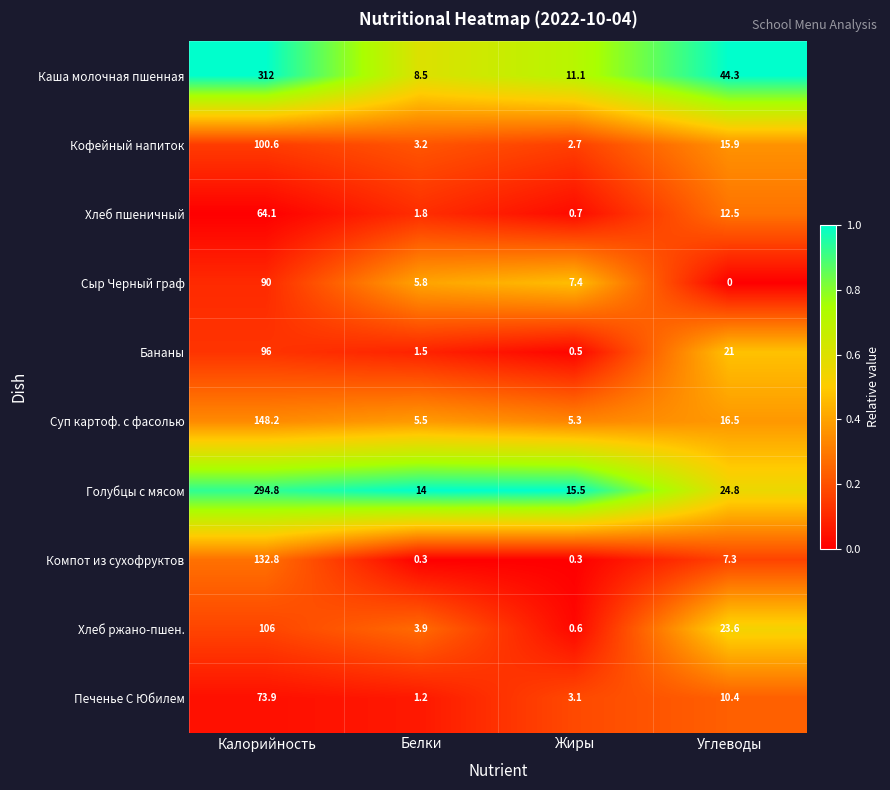

What is the highest value of the Компот из сухофруктов series?

132.8